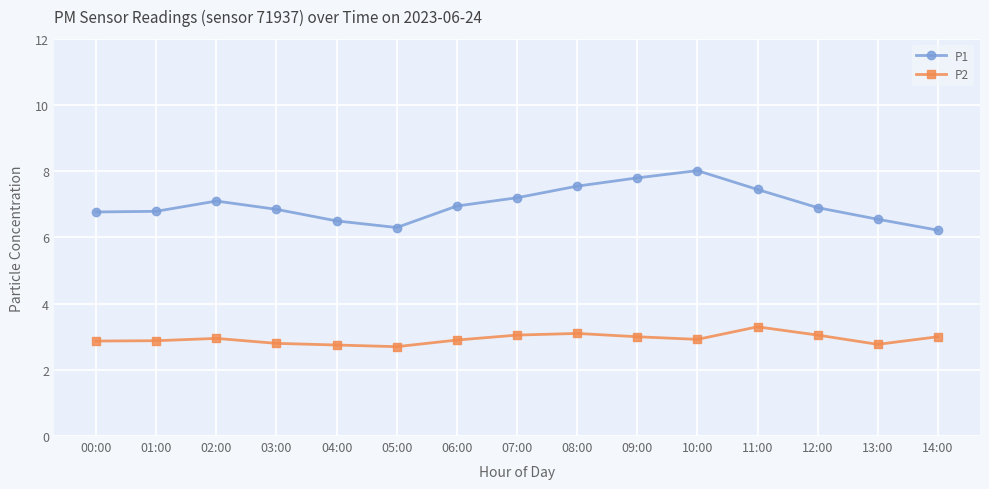

The value of P1 at 09:00 is 7.8. True or false?

True